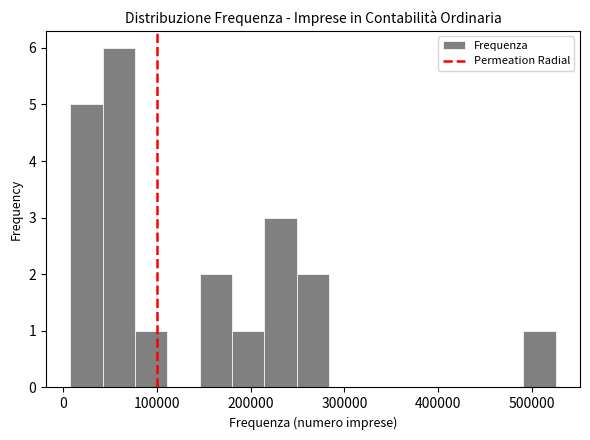

Read against the x-axis, roughly where is the centre of the tallest bar?

60000